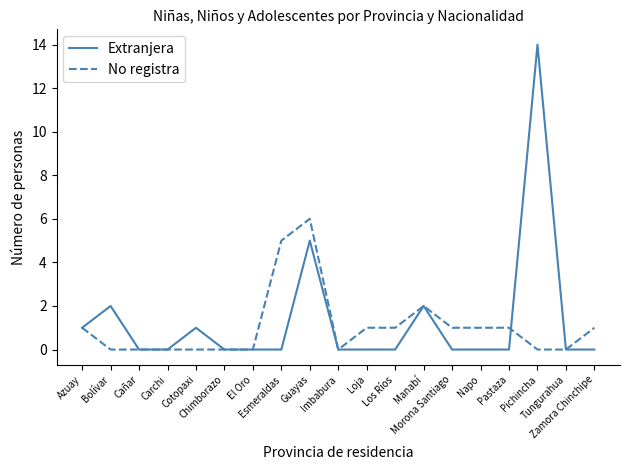

Reading right to left, what are all the values shown in this chart?

Extranjera: Zamora Chinchipe=0	Tungurahua=0	Pichincha=14	Pastaza=0	Napo=0	Morona Santiago=0	Manabí=2	Los Ríos=0	Loja=0	Imbabura=0	Guayas=5	Esmeraldas=0	El Oro=0	Chimborazo=0	Cotopaxi=1	Carchi=0	Cañar=0	Bolívar=2	Azuay=1
No registra: Zamora Chinchipe=1	Tungurahua=0	Pichincha=0	Pastaza=1	Napo=1	Morona Santiago=1	Manabí=2	Los Ríos=1	Loja=1	Imbabura=0	Guayas=6	Esmeraldas=5	El Oro=0	Chimborazo=0	Cotopaxi=0	Carchi=0	Cañar=0	Bolívar=0	Azuay=1